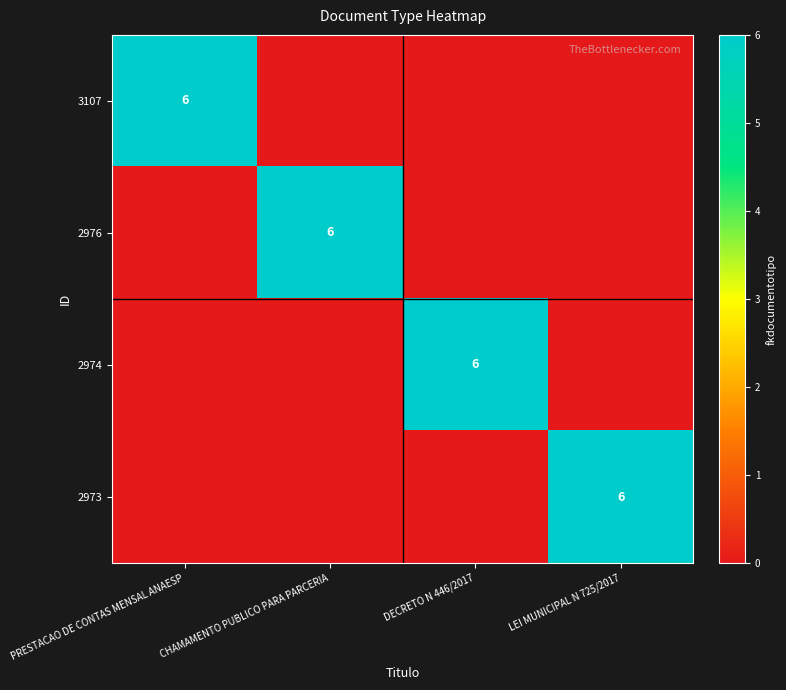

Is it true that 2976 equals 4 at CHAMAMENTO PUBLICO PARA PARCERIA?

False